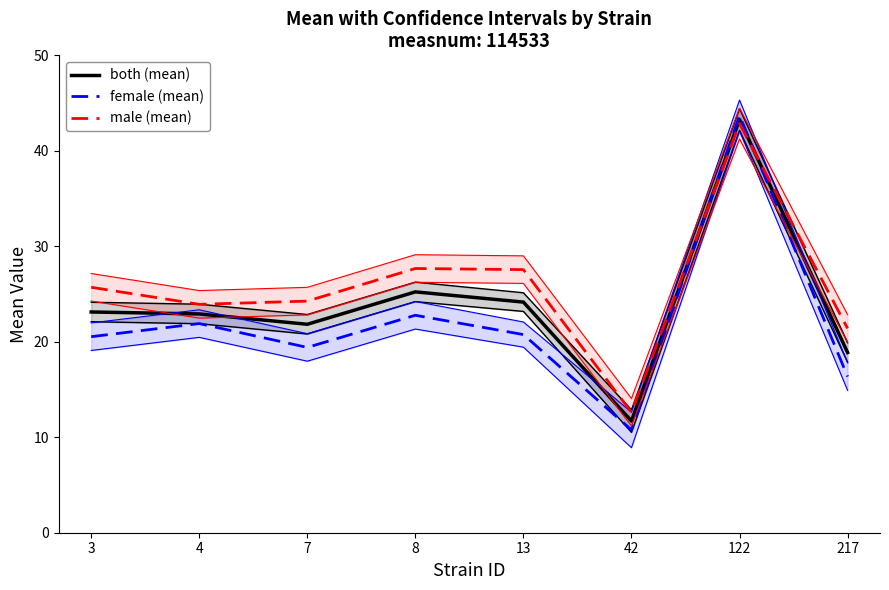

Is it true that both (mean) equals 36.2 at 4?

False